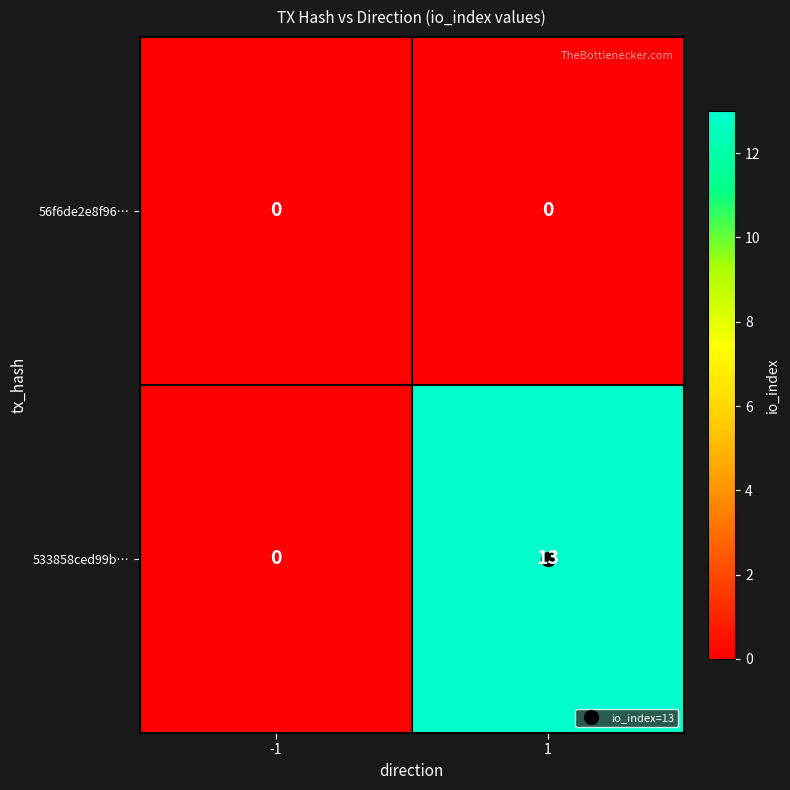

Which series has the largest total across all categories?

533858ced99b…